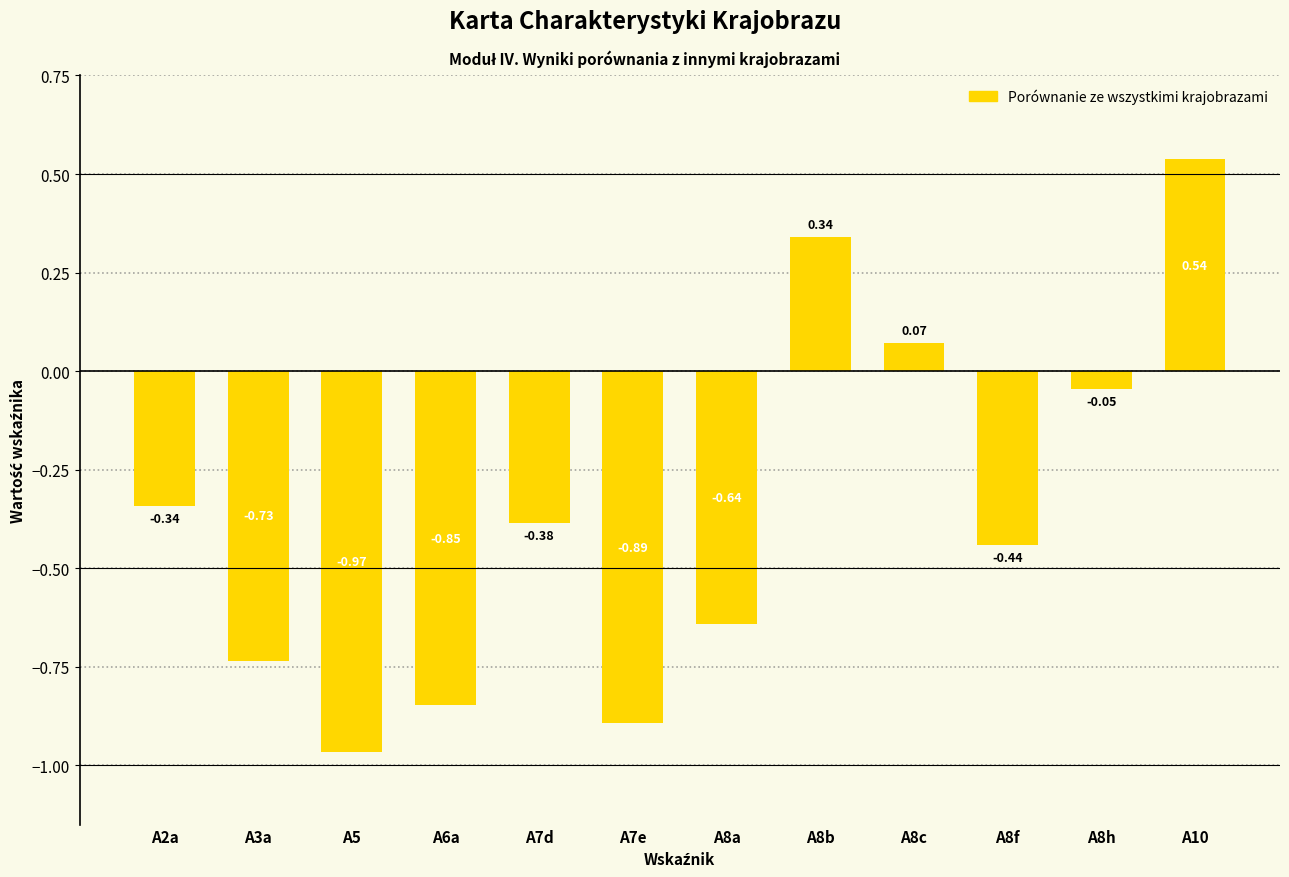

List the labels in order of value, smallest first.

A5, A7e, A6a, A3a, A8a, A8f, A7d, A2a, A8h, A8c, A8b, A10